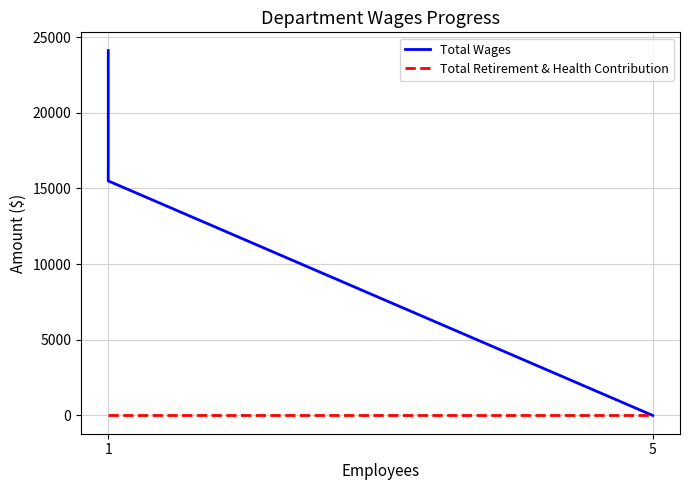

Reading right to left, what are all the values shown in this chart?

Total Wages: 0	15500	24112
Total Retirement & Health Contribution: 0	0	0